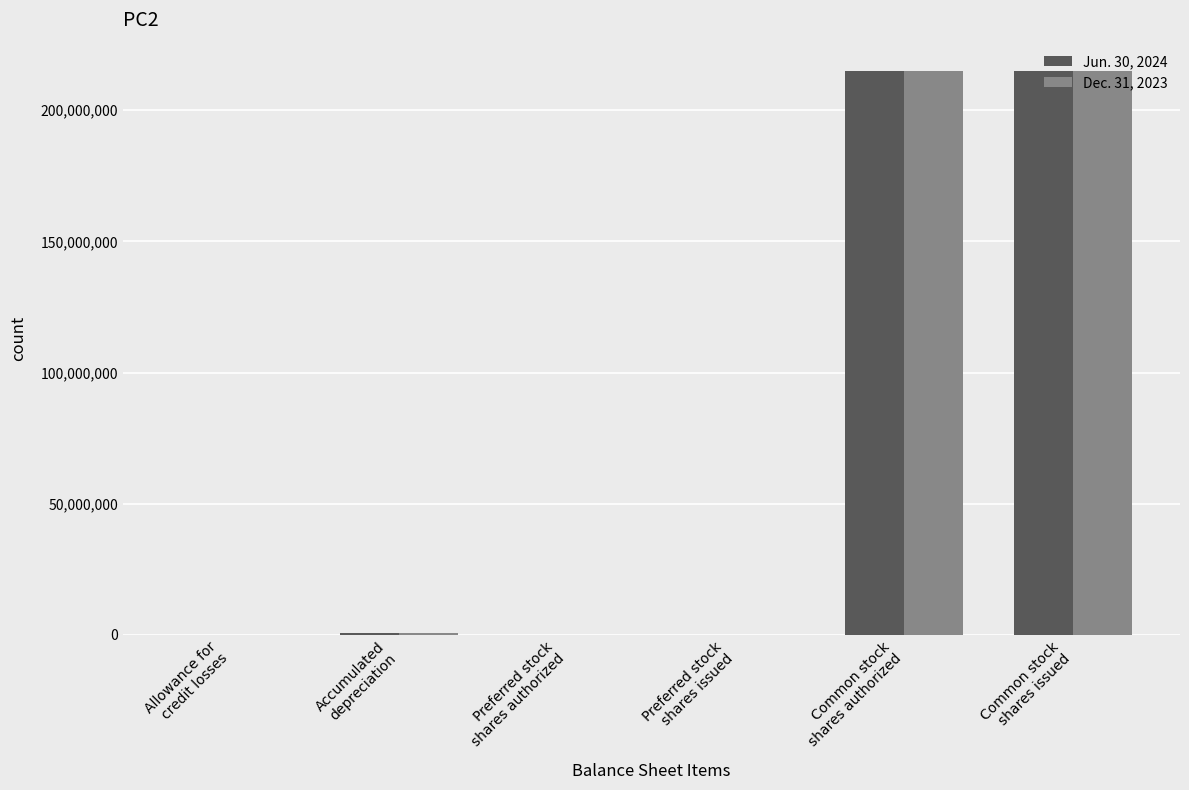

The Dec. 31, 2023 series shows -73613945 at Preferred stock
shares authorized. True or false?

False